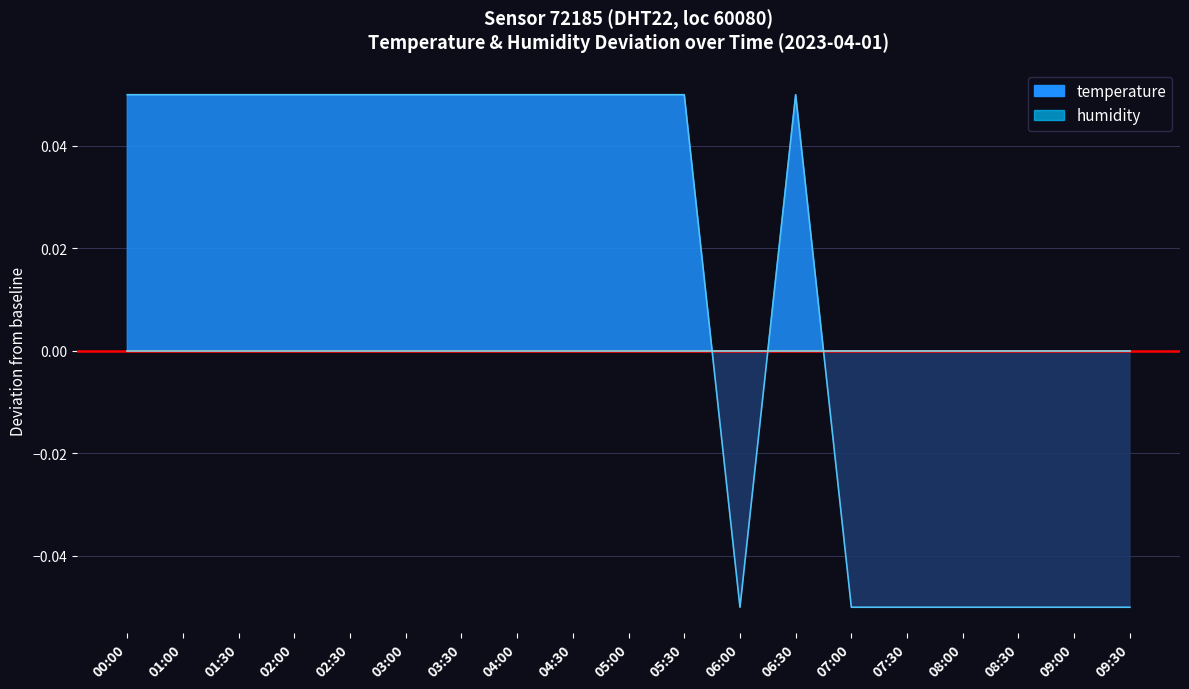

How many values are between 0 and 1?

12